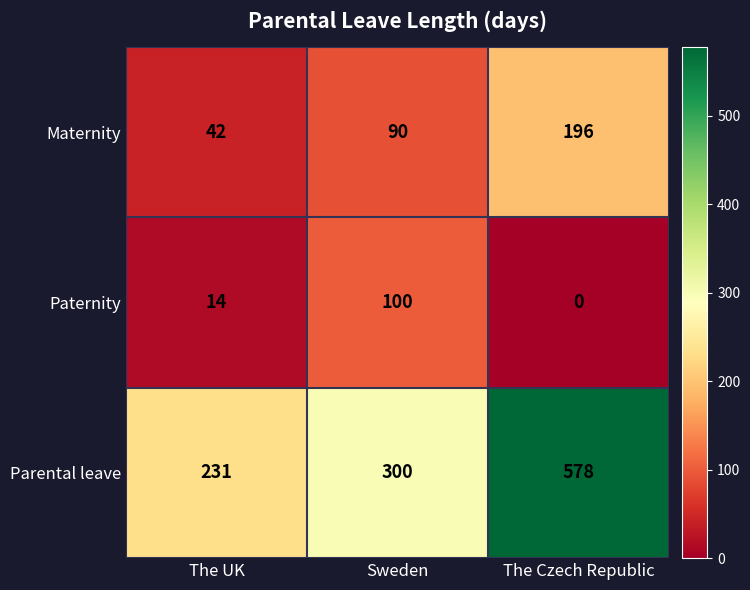

What is the greatest value displayed?

578